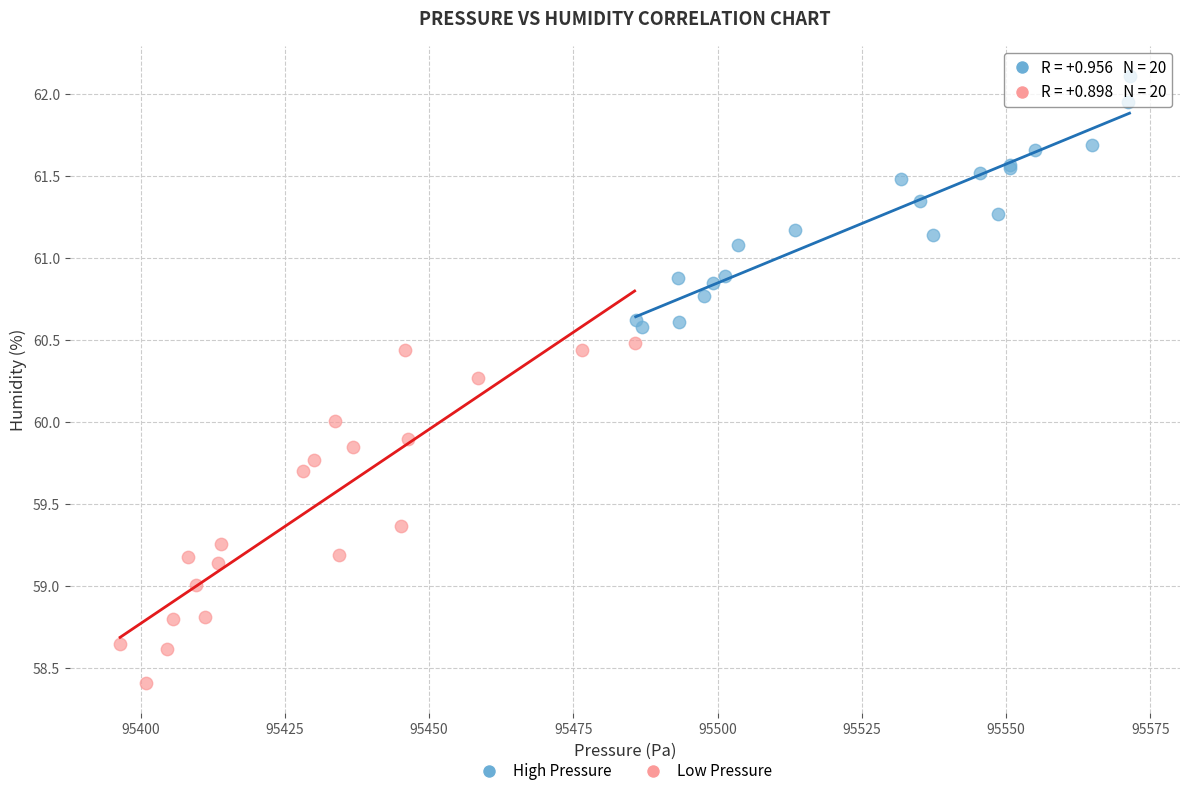

Which series contains the lowest Y value?

Low Pressure